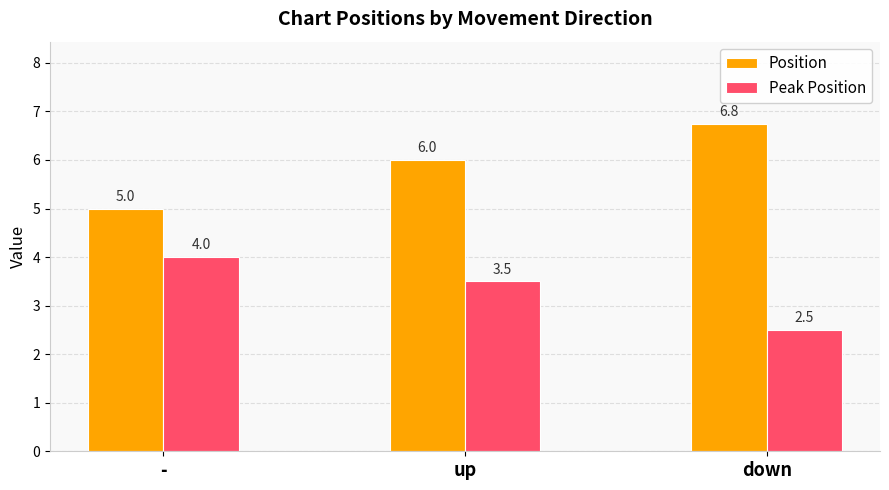

Which series has the widest spread of values?

Position